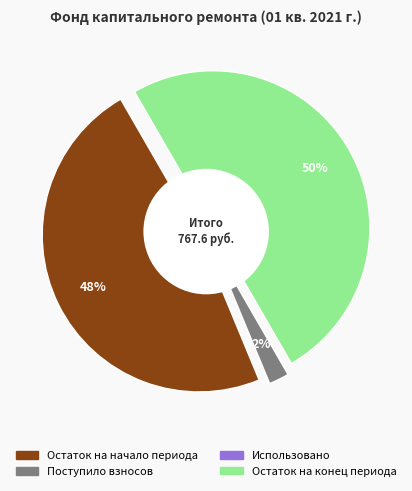

How many segments does this pie chart have?

4